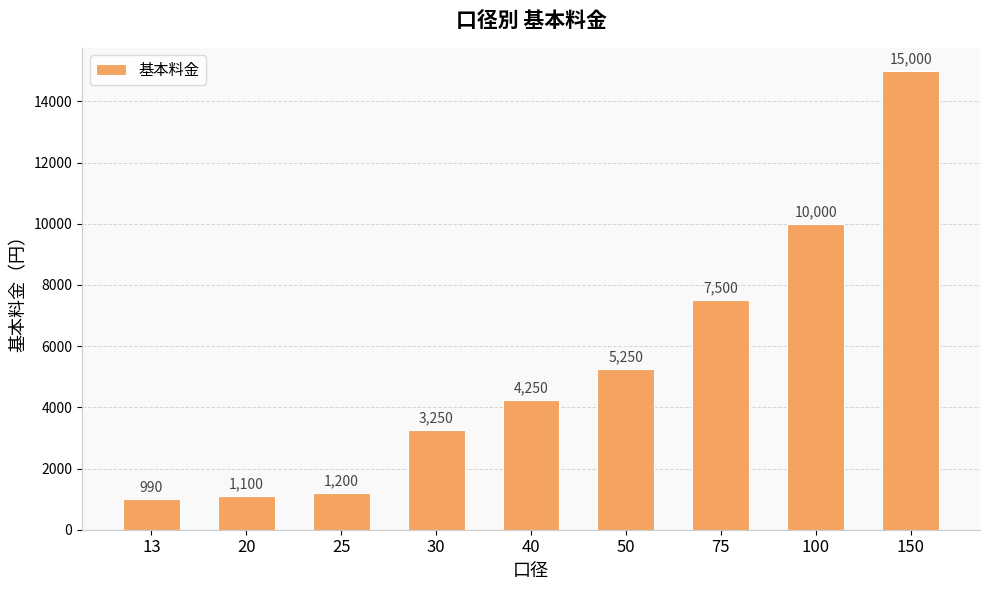

What is the difference between the values at 20 and 50?

4150